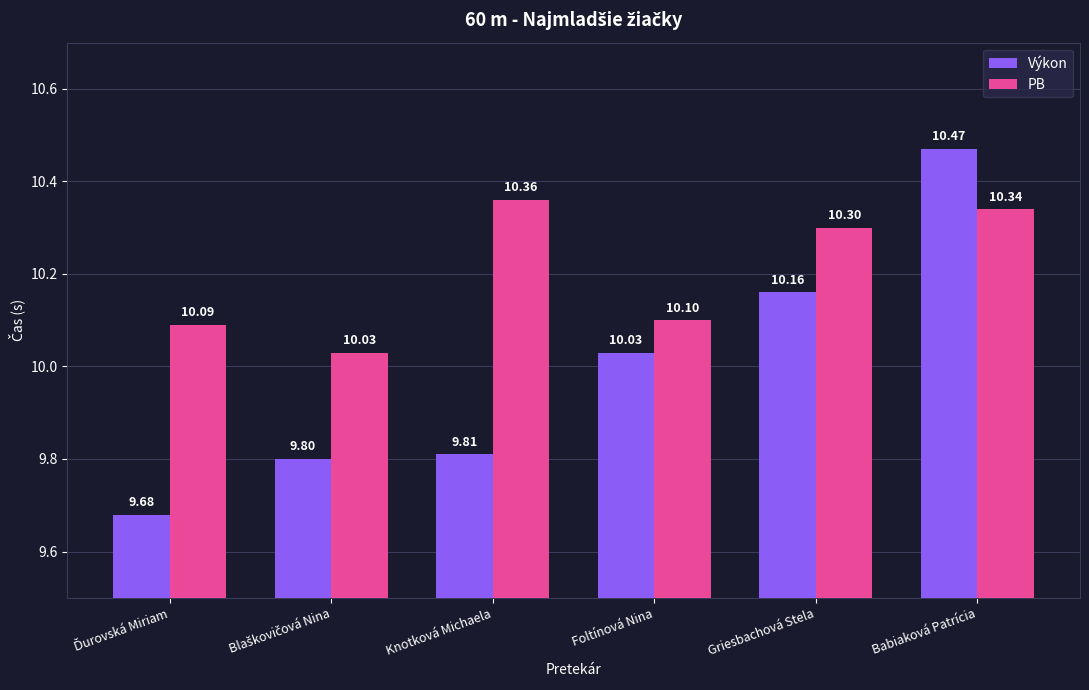

What is the label of the 1st bar from the right?

Babiaková Patrícia